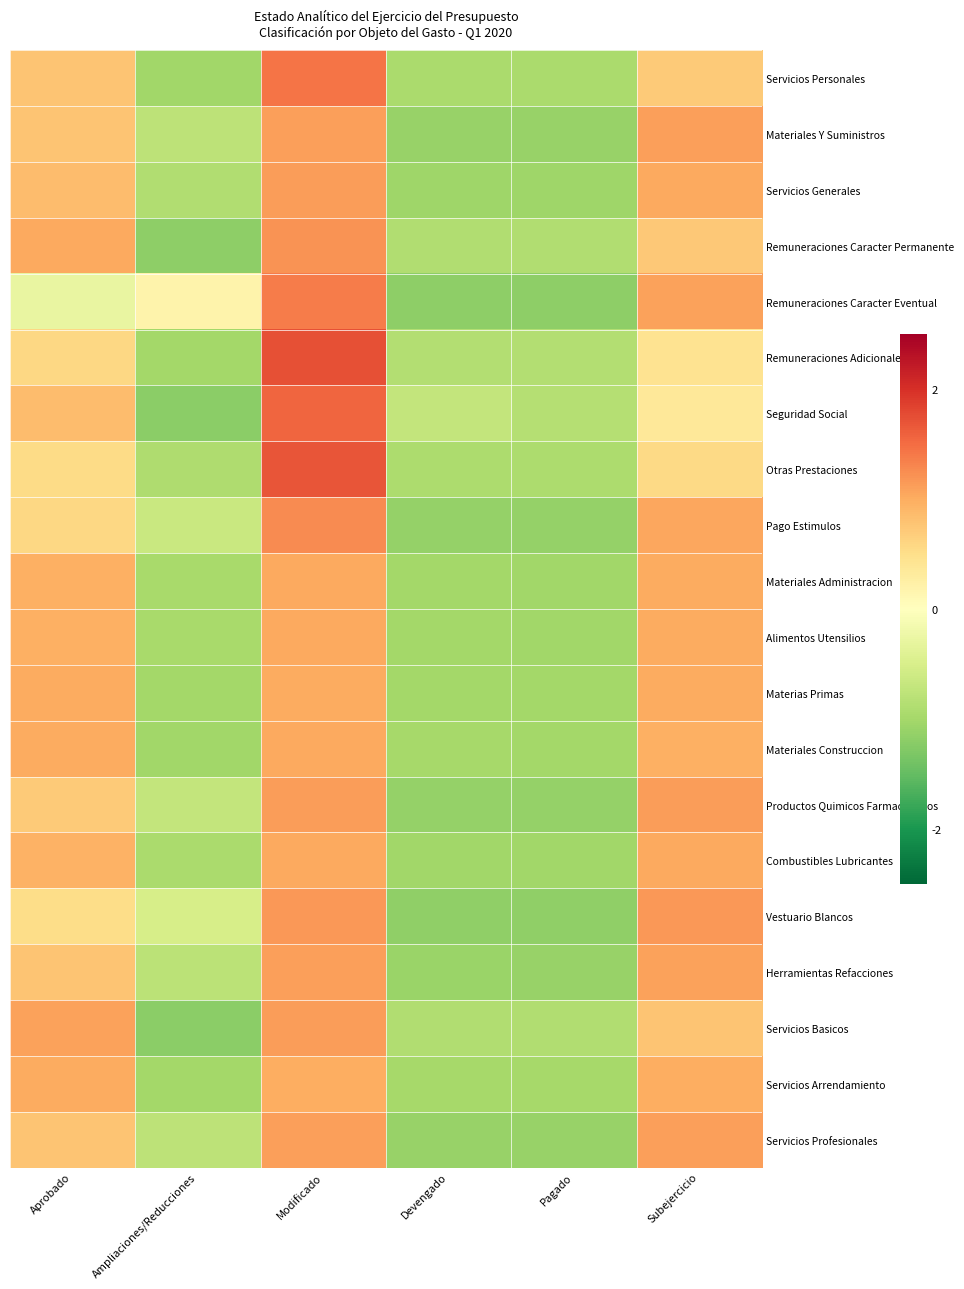

Which series has the largest total across all categories?

Remuneraciones Adicionales